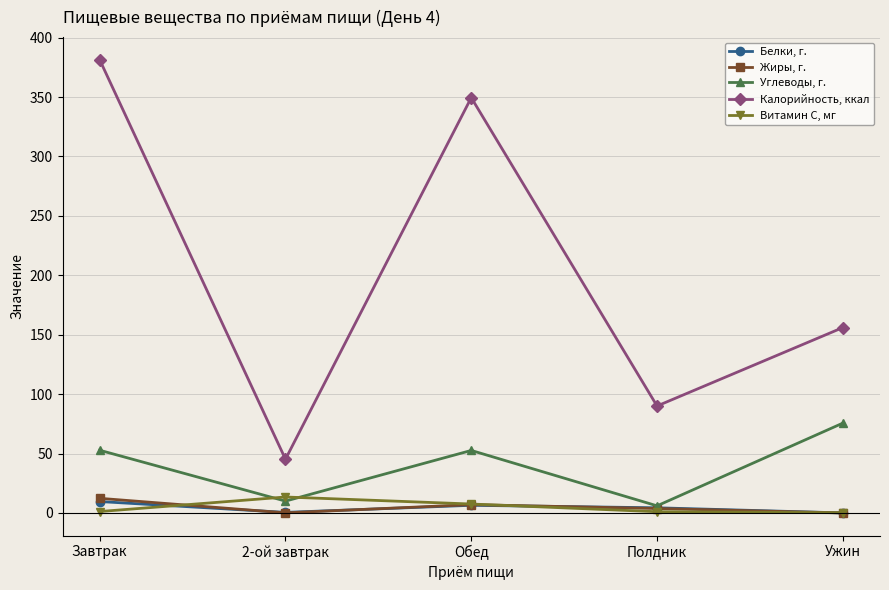

Where is the first local maximum for Углеводы, г.?

Обед